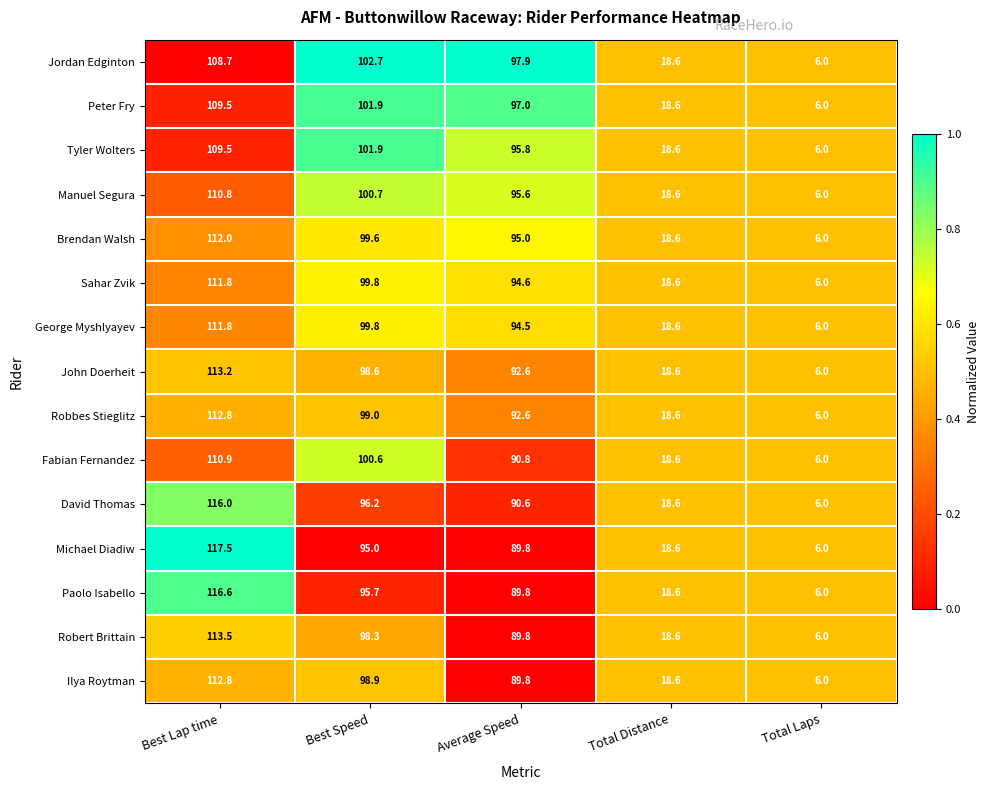

What is the difference between the Paolo Isabello values at Total Laps and Best Lap time?

110.6